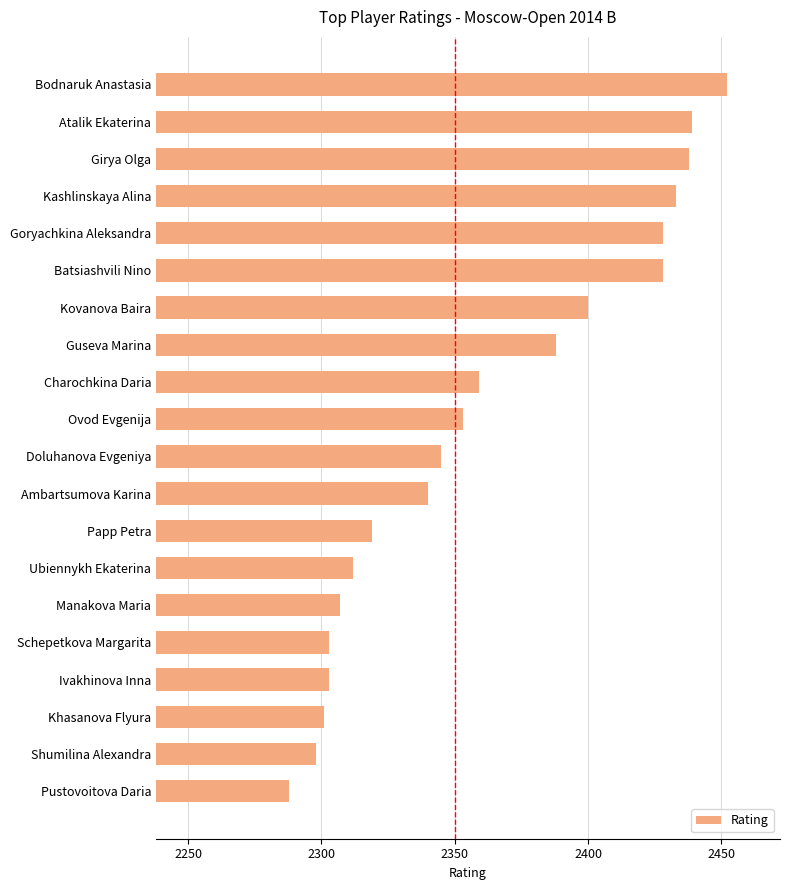

Is it true that the value at Ovod Evgenija is 2353?

True